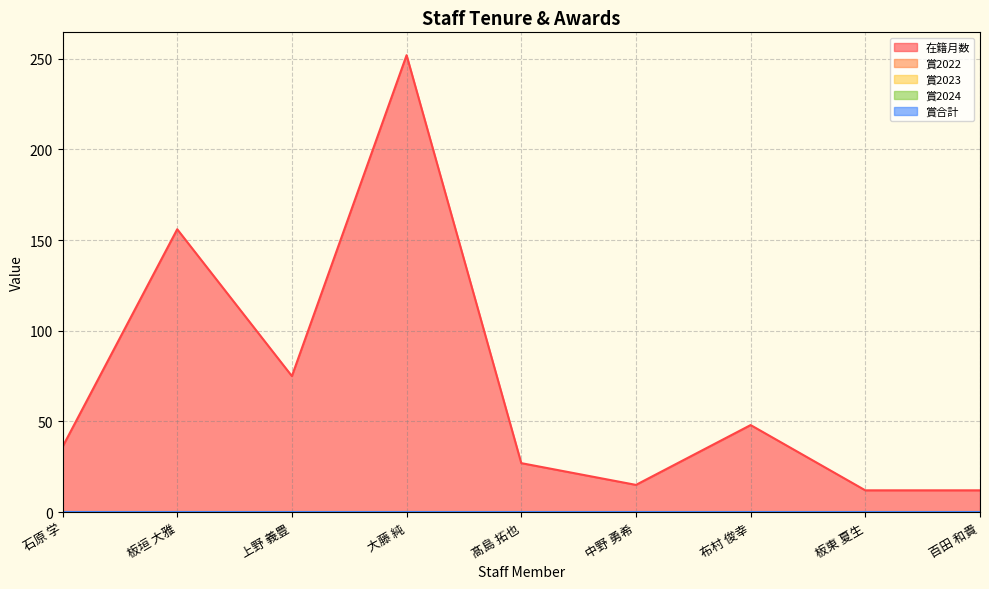

Which series has the widest spread of values?

在籍月数